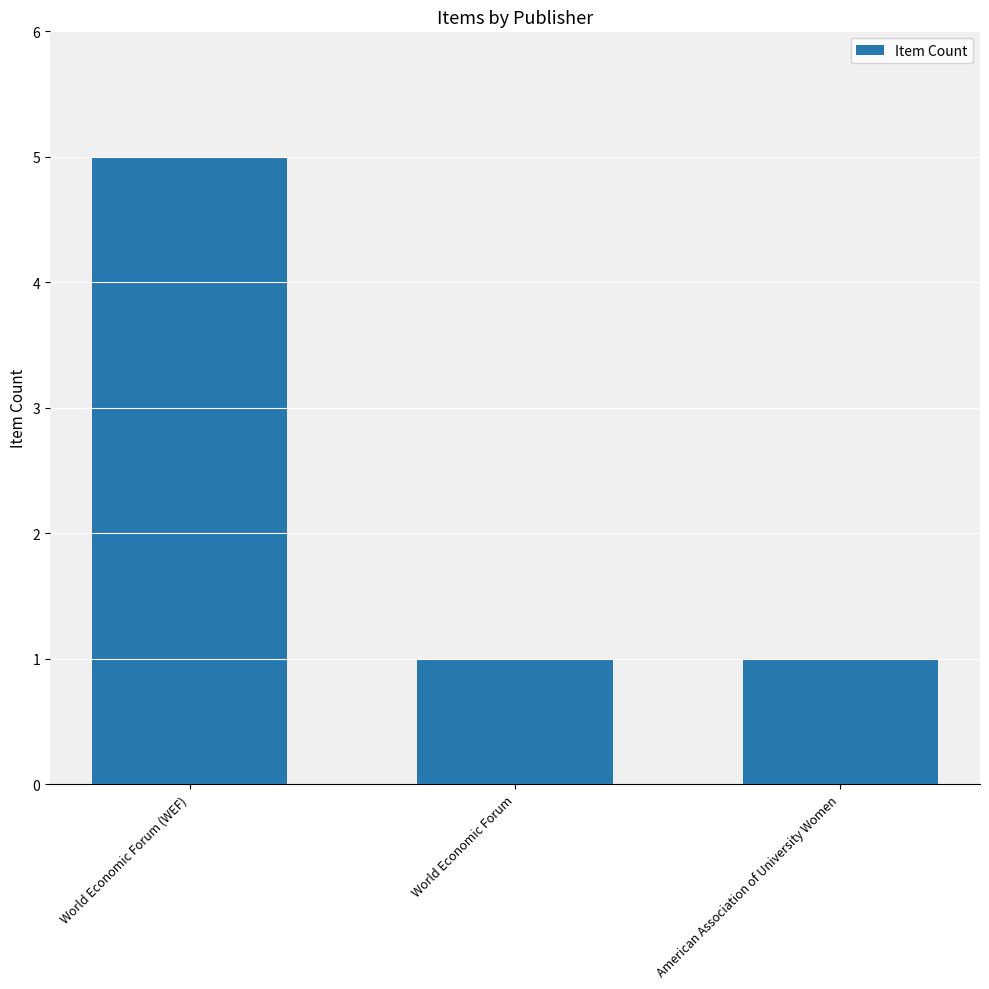

What is the greatest value displayed?

5